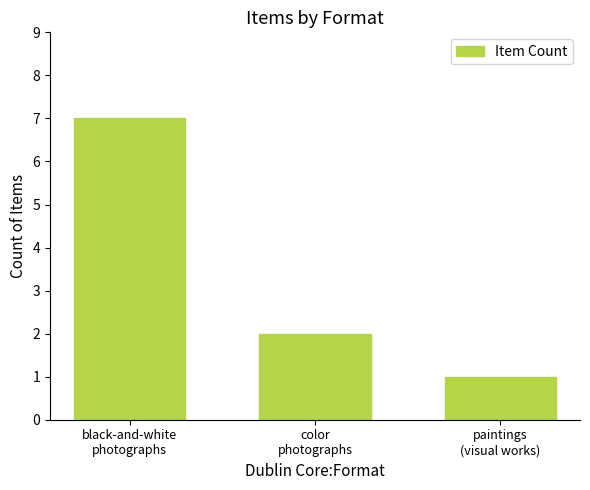

True or false: the data shows 7 at black-and-white
photographs.

True